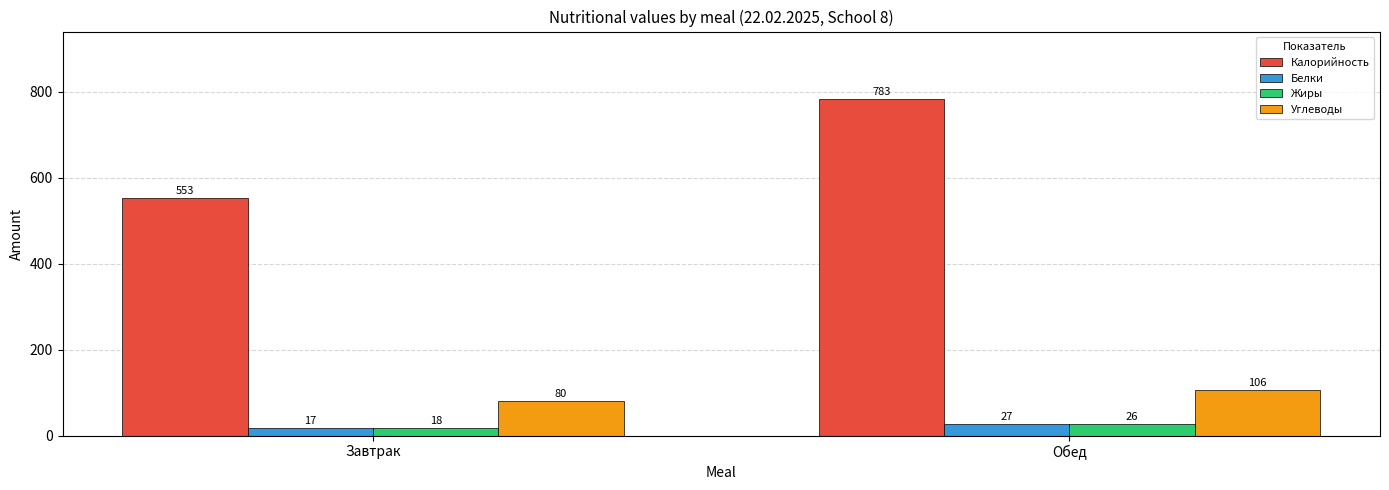

Which series changed the most between Завтрак and Обед?

Калорийность